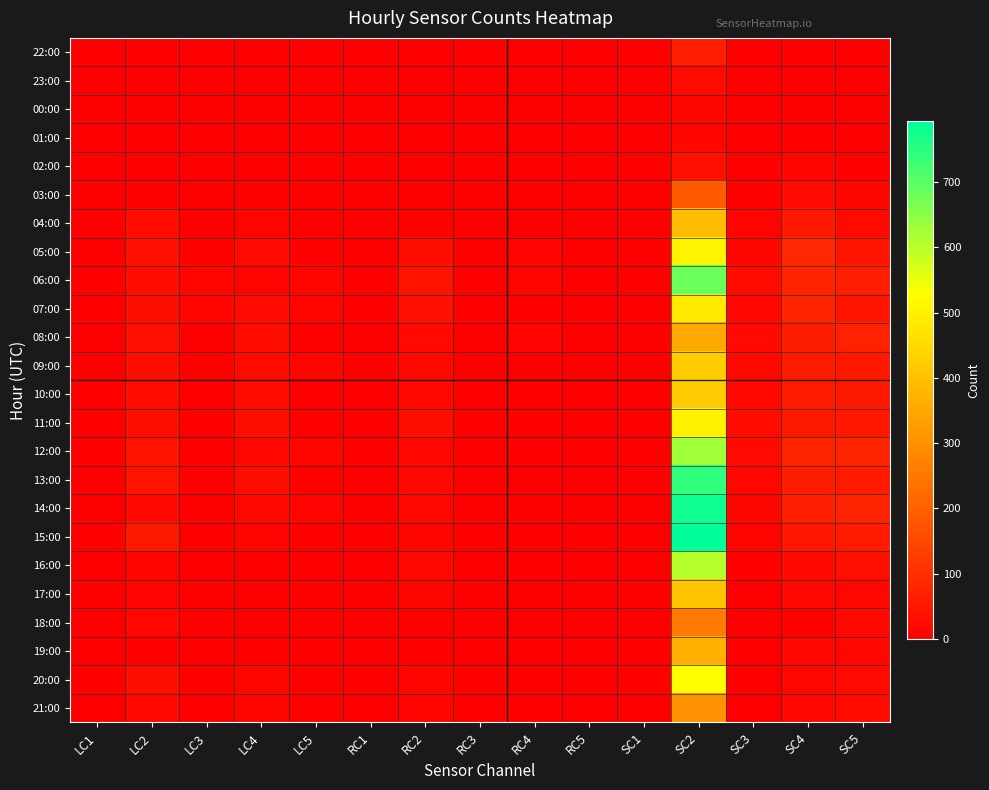

At which category is the sum across all series the highest?

SC2